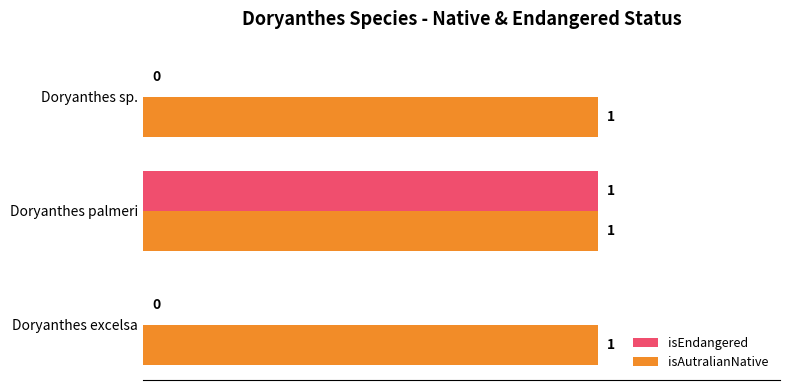

Which series changed the most between Doryanthes excelsa and Doryanthes palmeri?

isEndangered